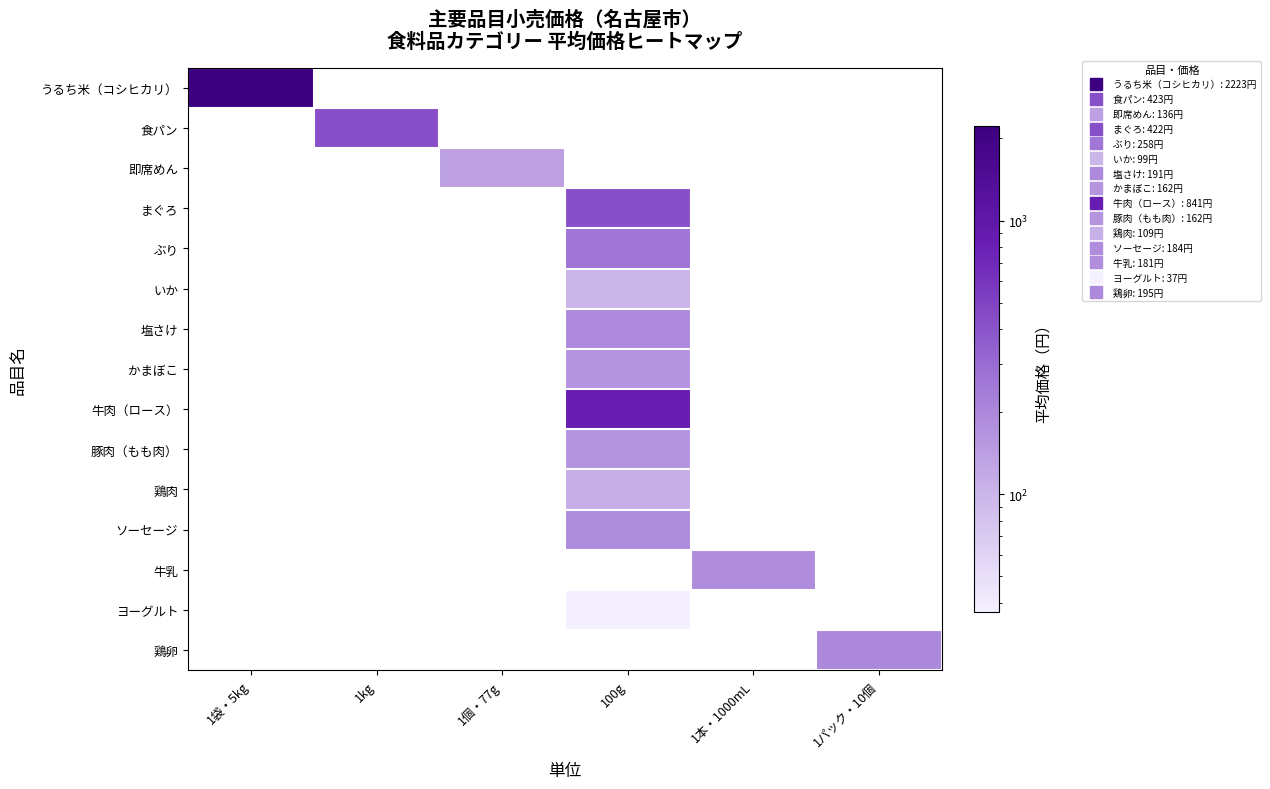

What is the smallest value displayed?

37.0